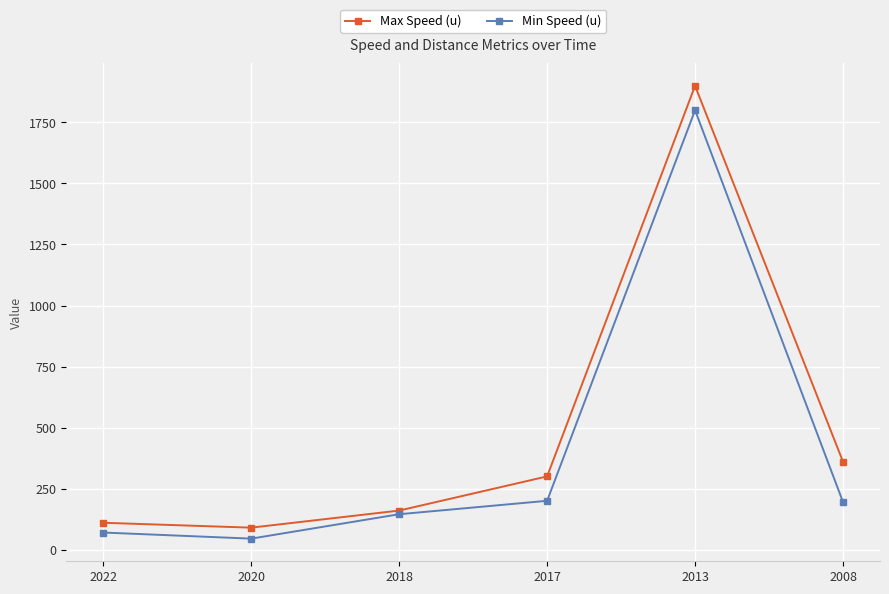

What is the highest value of the Min Speed (u) series?

1800